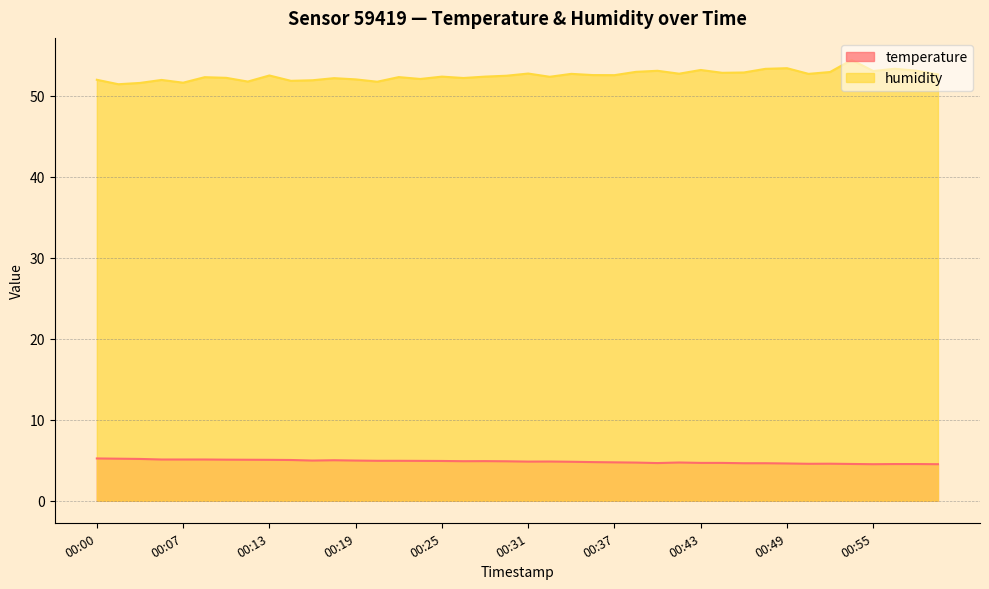

Is it true that humidity equals 78.1 at 00:31?

False